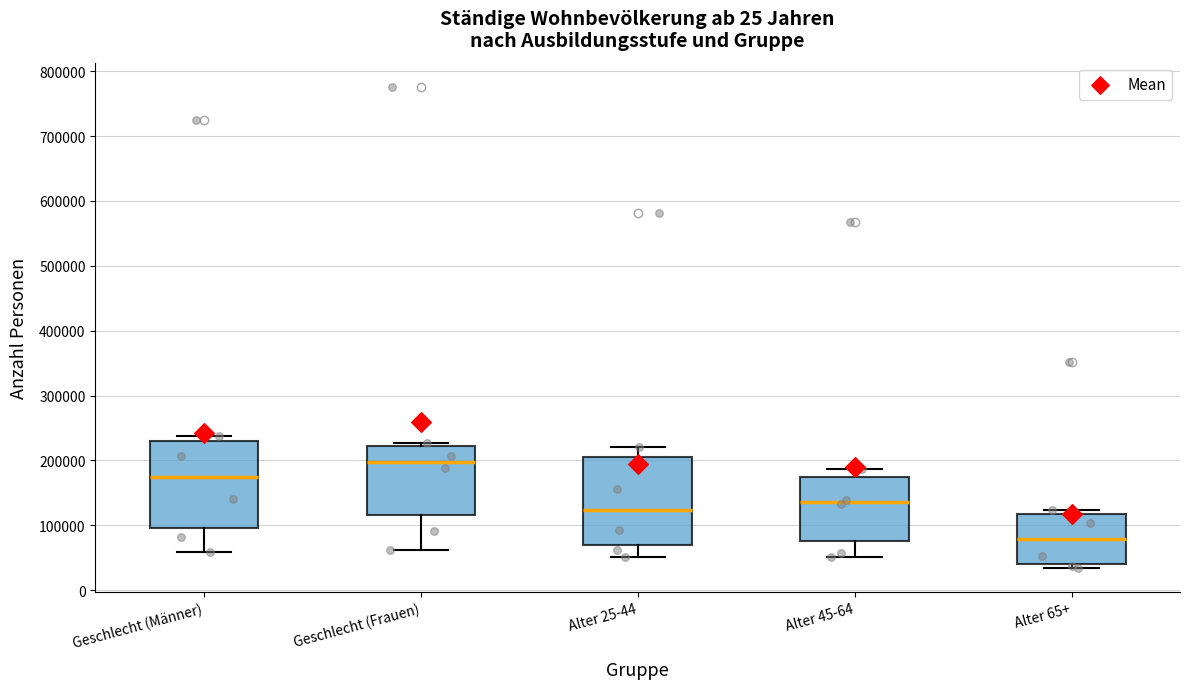

Reading left to right, transcribe this box plot: for each box, give where its median line is, the range the box spans, and where its two whiskers end, as read against the y-axis. The values are not printed on the chart, so give them approximately, as read against the axis.

Geschlecht (Männer): median 170000, box 100000 to 230000, whiskers 60000 to 240000
Geschlecht (Frauen): median 200000, box 120000 to 220000, whiskers 60000 to 230000
Alter 25-44: median 120000, box 70000 to 200000, whiskers 50000 to 220000
Alter 45-64: median 140000, box 80000 to 180000, whiskers 50000 to 190000
Alter 65+: median 80000, box 40000 to 120000, whiskers 30000 to 120000 (just above the box's upper edge)